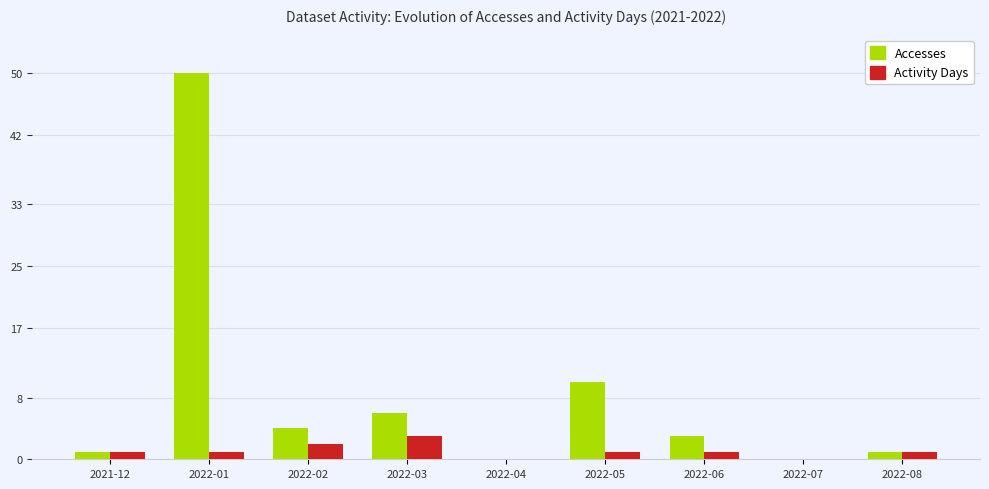

How many groups of bars are there?

9